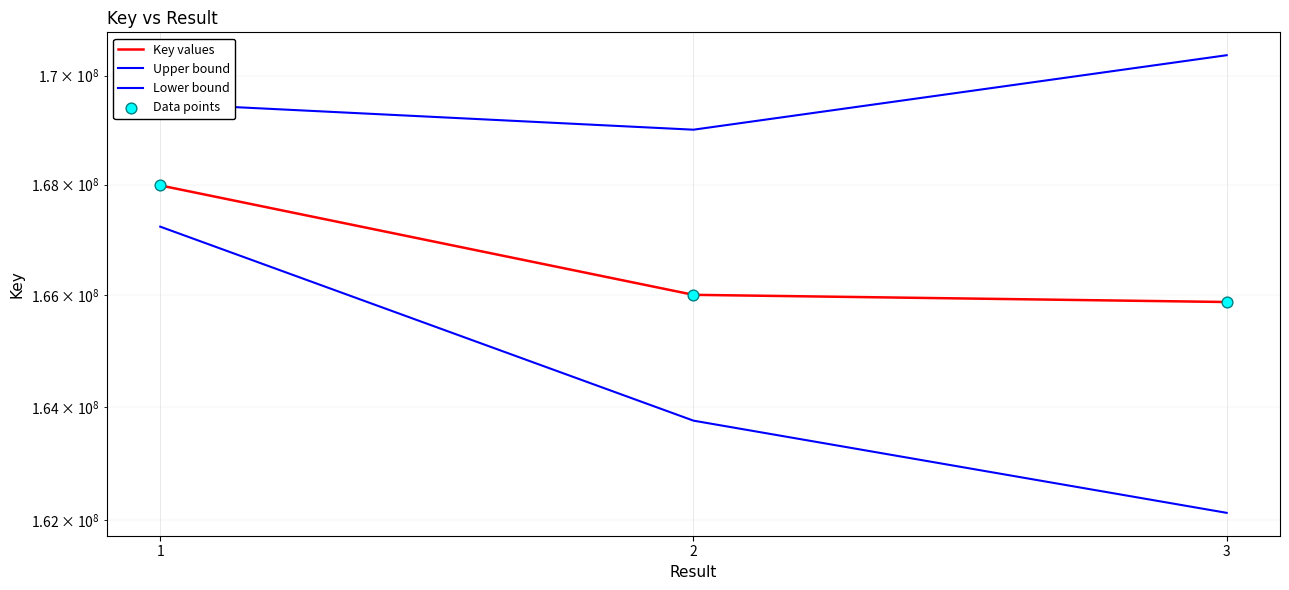

Which series has the largest total across all categories?

Upper bound